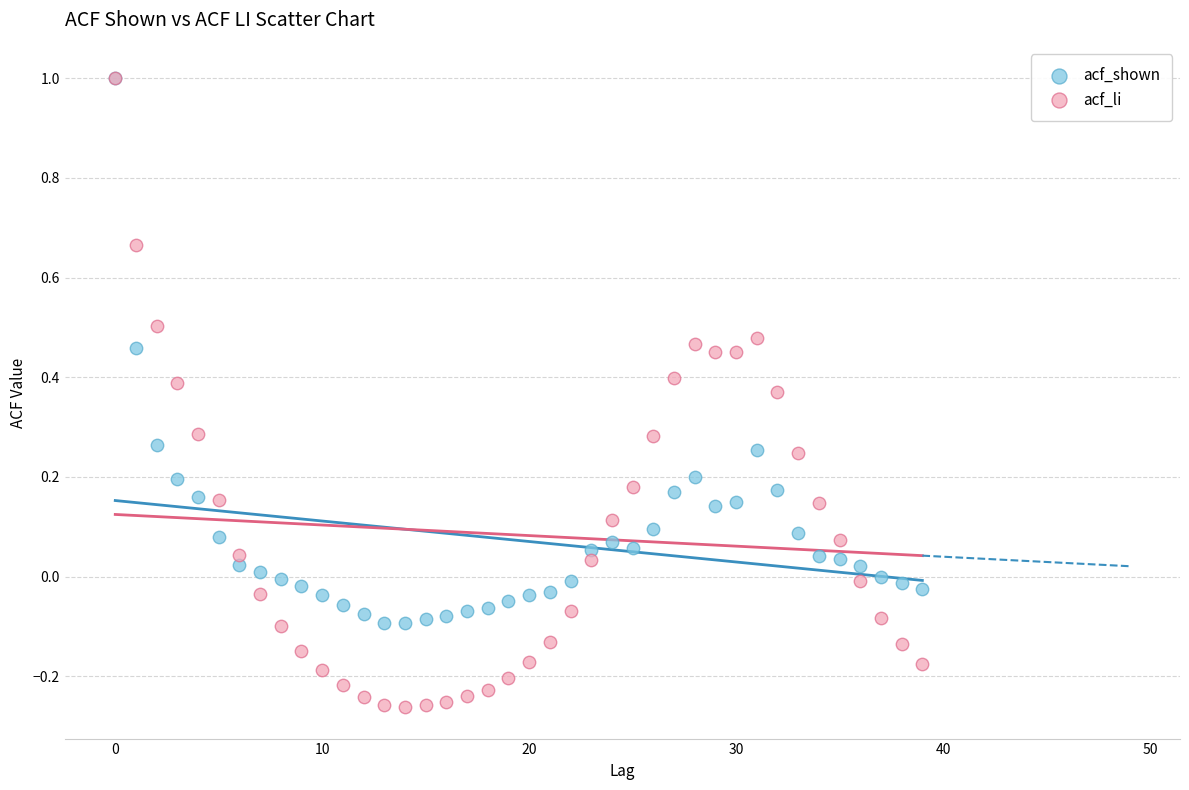

Which series contains the lowest Y value?

acf_li